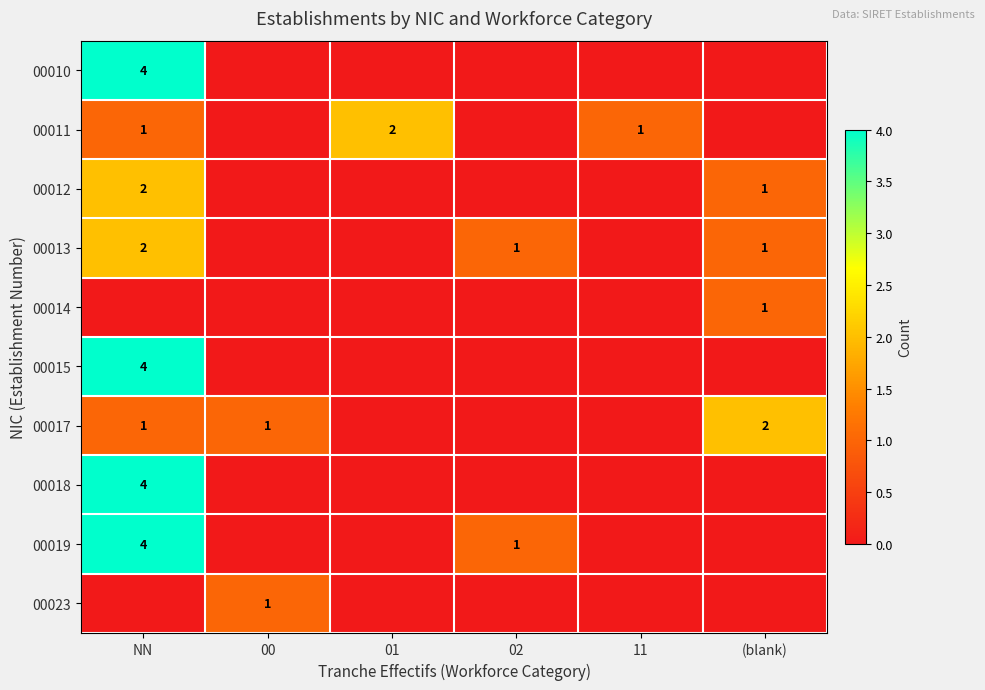

Count the number of categories in the chart.

6